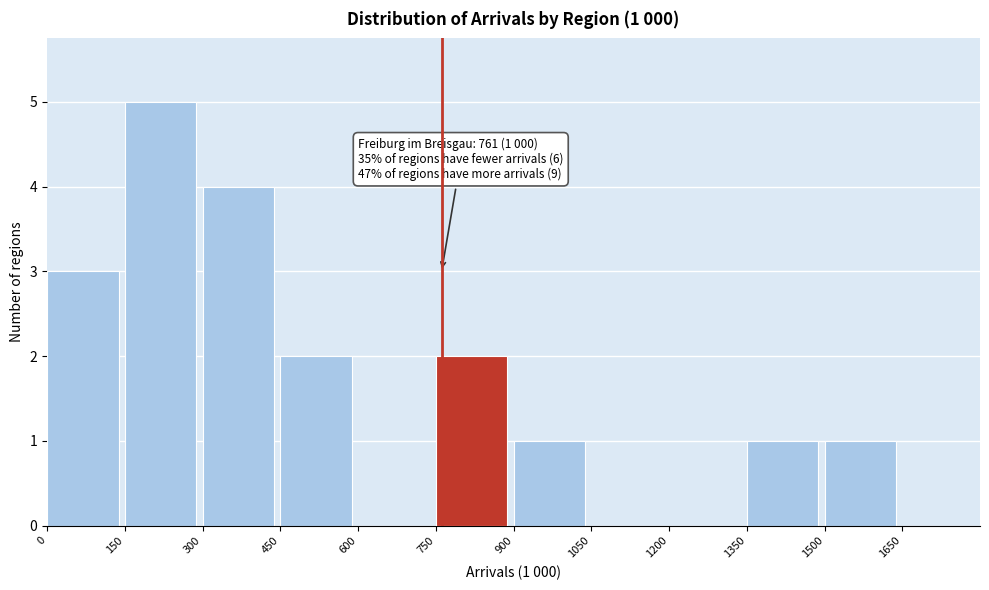

Over which range of the x-axis is the bar tallest?

150 to 300